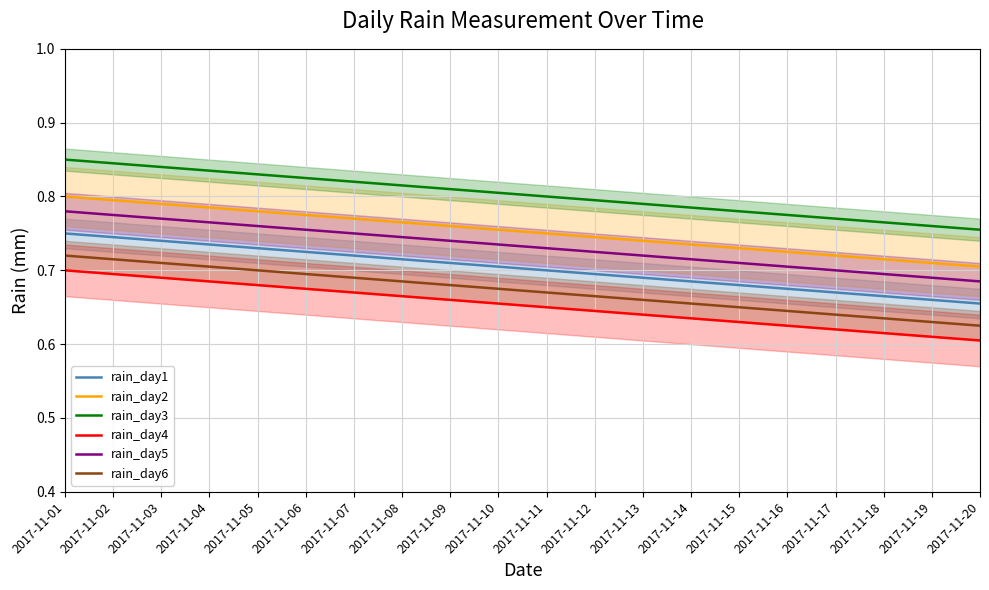

What are all the series names shown in the legend?

rain_day1, rain_day2, rain_day3, rain_day4, rain_day5, rain_day6